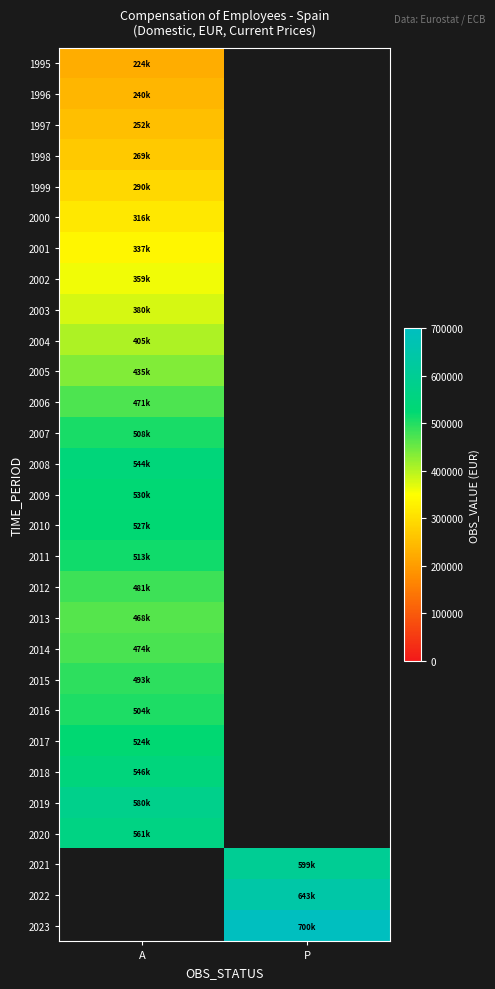

How many distinct data groups are displayed?

29